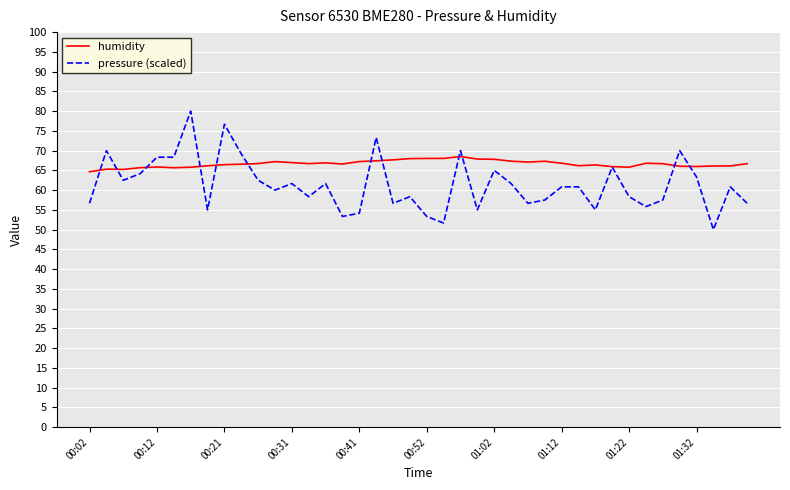

Which series has the largest total across all categories?

humidity